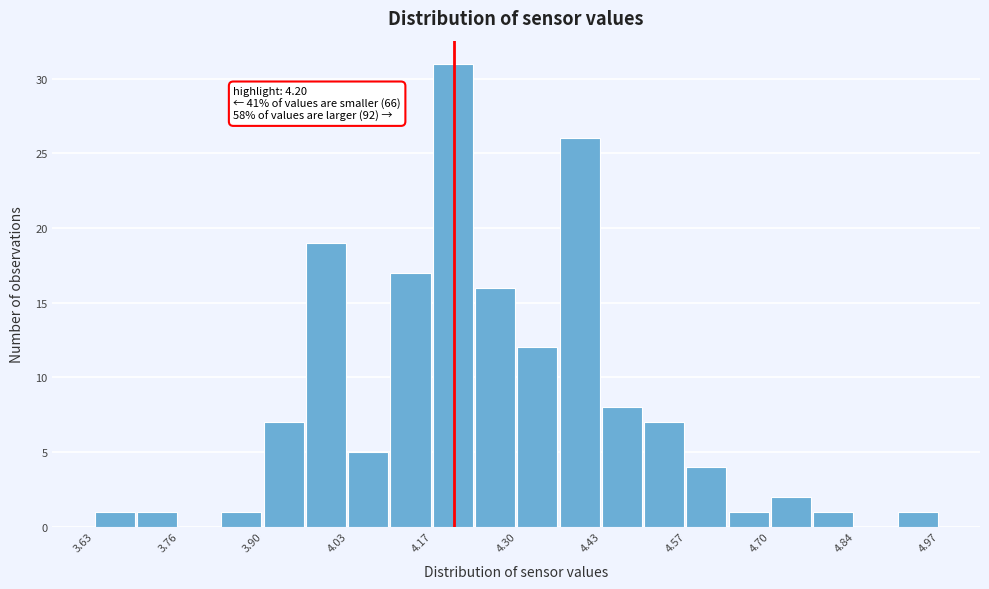

Read against the x-axis, roughly where is the centre of the tallest bar?

4.20